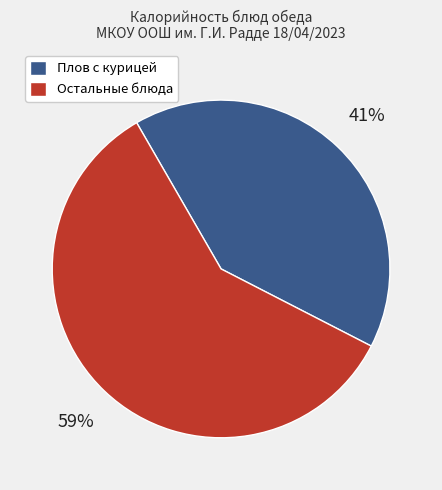

To the nearest percent, what is the difference between the largest and smallest slice percentages?

18%